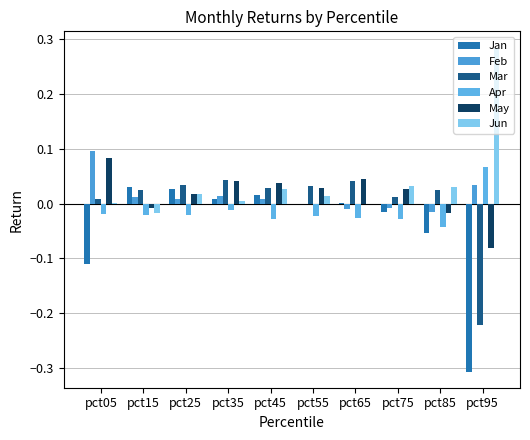

Between pct65 and pct95, which series saw the biggest shift?

Jan